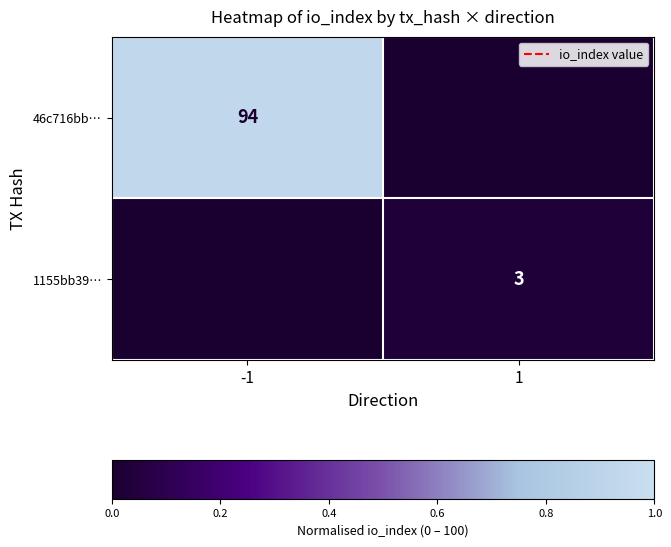

At how many categories does at least one series exceed 0?

2